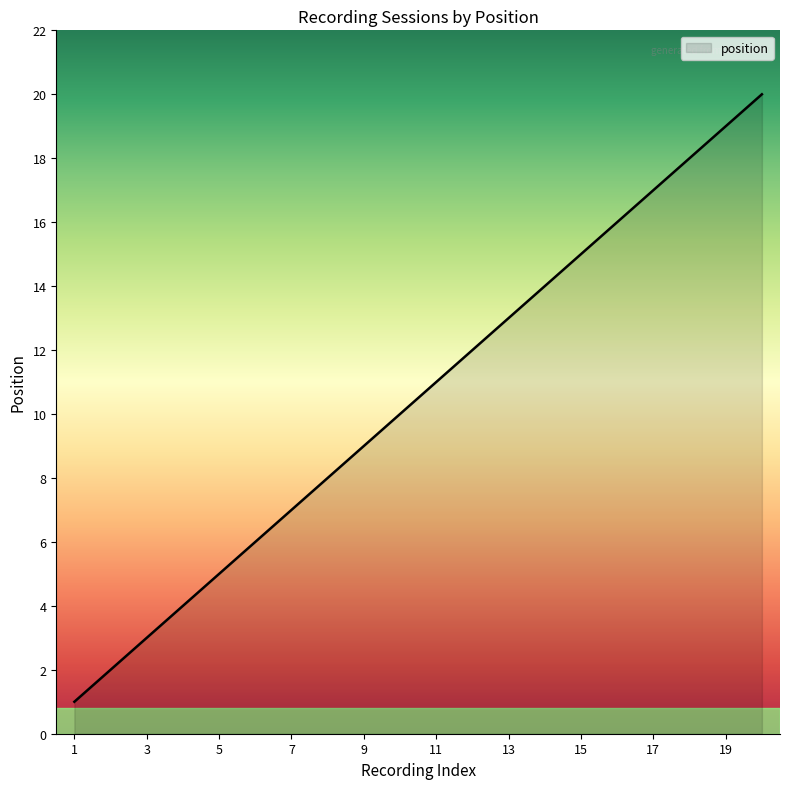

What is the greatest value displayed?

20